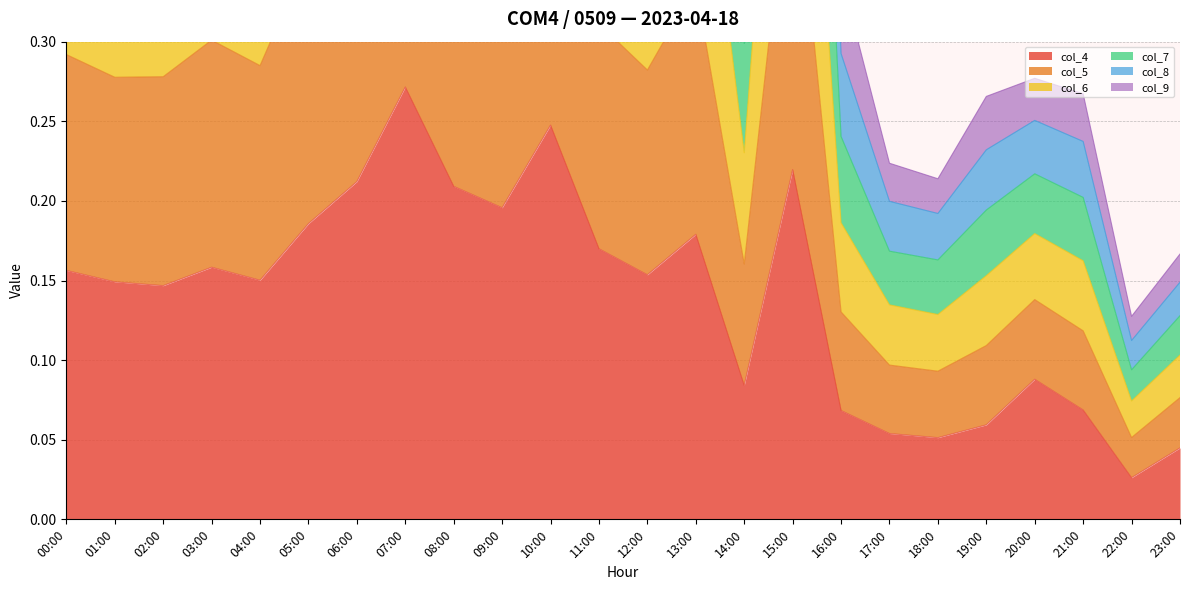

Reading right to left, list all the values displayed in this chart.

col_4: 0.0	0.0	0.1	0.1	0.1	0.1	0.1	0.1	0.2	0.1	0.2	0.2	0.2	0.2	0.2	0.2	0.3	0.2	0.2	0.2	0.2	0.1	0.1	0.2
col_5: 0.1	0.1	0.2	0.3	0.2	0.2	0.2	0.3	1.0	0.4	0.7	0.6	0.7	1.0	0.8	0.9	1.3	0.9	0.8	0.6	0.7	0.6	0.6	0.6
col_6: 0.2	0.1	0.3	0.3	0.3	0.2	0.2	0.3	1.2	0.4	0.9	0.7	0.8	1.1	0.9	1.1	1.5	1.1	0.9	0.7	0.8	0.7	0.7	0.7
col_7: 0.1	0.1	0.2	0.2	0.2	0.2	0.2	0.2	0.8	0.3	0.6	0.5	0.6	0.8	0.7	0.8	1.0	0.8	0.7	0.5	0.6	0.5	0.5	0.5
col_8: 0.1	0.1	0.2	0.2	0.2	0.1	0.1	0.2	0.6	0.2	0.5	0.4	0.4	0.6	0.5	0.6	0.8	0.6	0.5	0.4	0.4	0.4	0.4	0.4
col_9: 0.1	0.1	0.1	0.1	0.1	0.1	0.1	0.1	0.4	0.2	0.3	0.3	0.3	0.5	0.4	0.4	0.5	0.4	0.4	0.3	0.3	0.3	0.3	0.3